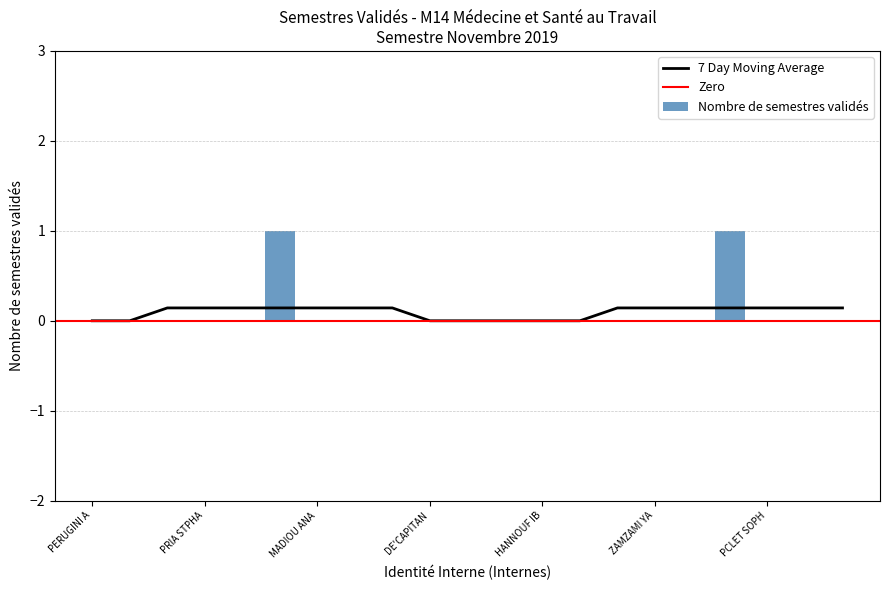

What is the difference between the second highest and second lowest values?

1